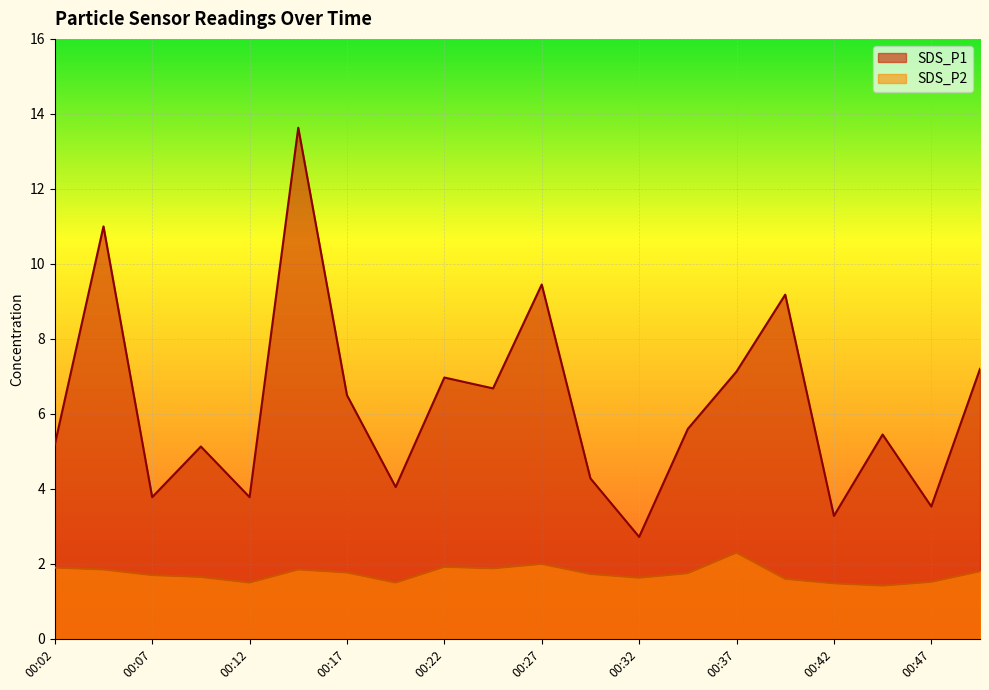

What is the total value across all series at 00:42?

4.8